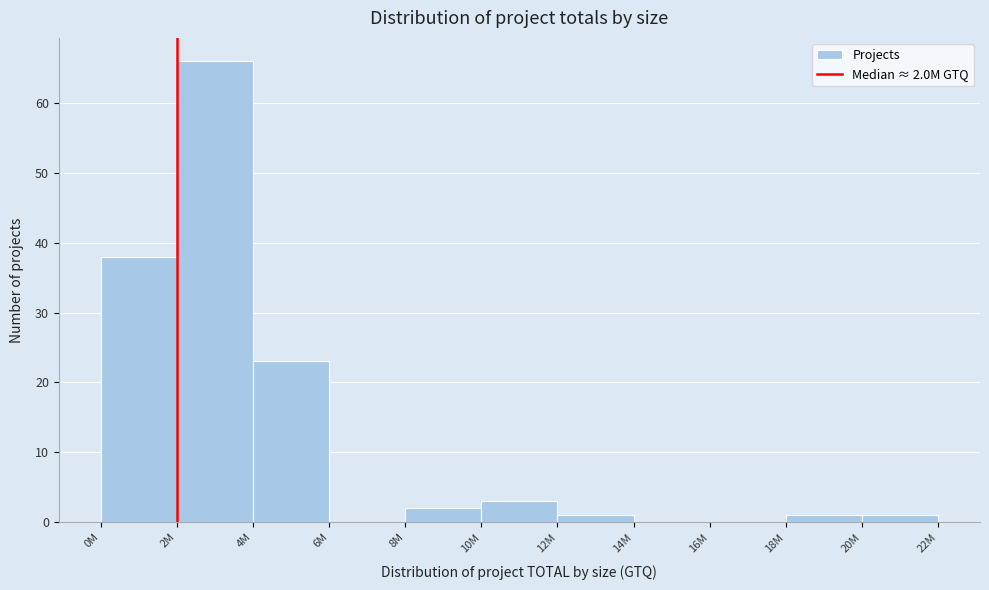

Reading left to right, transcribe all the data shown in this chart.

0M=38	2M=66	4M=23	6M=0	8M=2	10M=3	12M=1	14M=0	16M=0	18M=1	20M=1